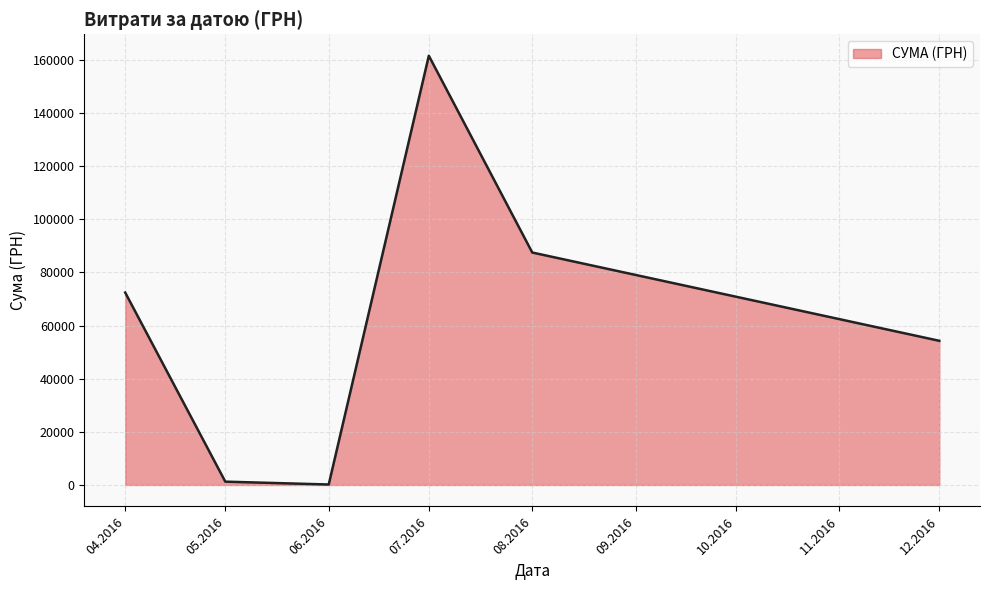

The value at 04.2016 is 72406.6. True or false?

True